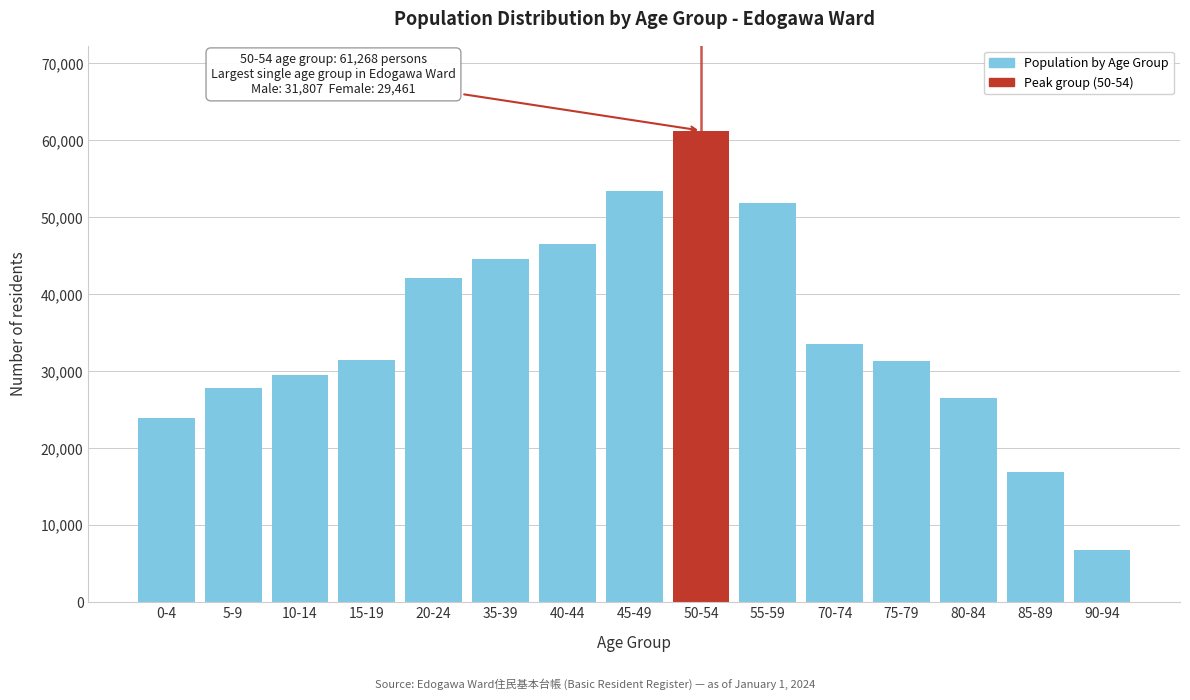

What is the difference between the maximum and minimum values?

54442